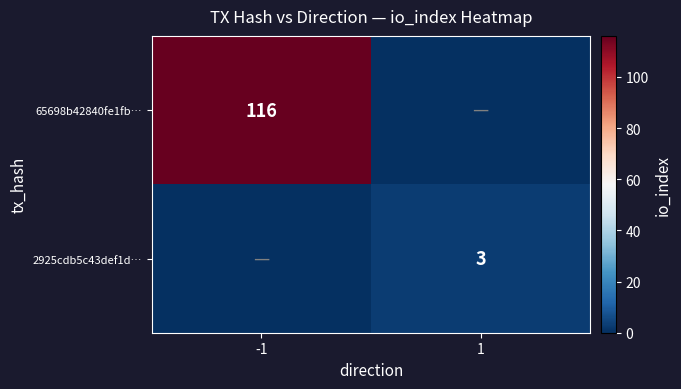

Is it true that 65698b42840fe1fb… equals 116 at -1?

True